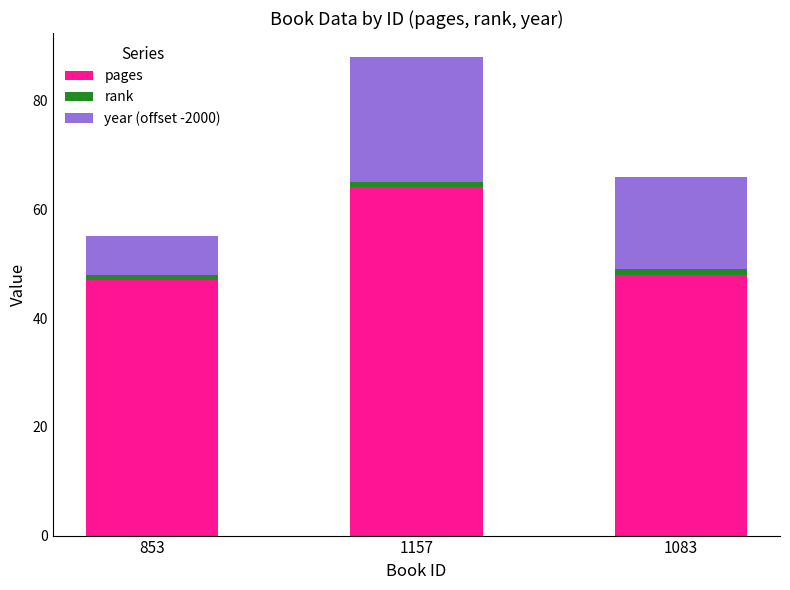

How many bars are there in total?

3